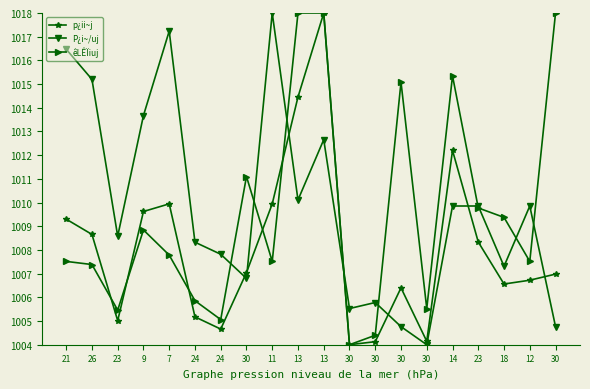

Reading right to left, what are all the values shown in this chart?

p¿ii~j: 30=1007.0	12=1006.7	18=1006.6	23=1008.3	14=1012.2	30=1004.1	30=1006.4	30=1004.1	30=1004.0	13=1018.0	13=1014.5	11=1009.9	30=1007.0	24=1004.7	24=1005.2	7=1009.9	9=1009.6	23=1005.0	26=1008.7	21=1009.3
P¿i~/uj: 30=1004.8	12=1009.9	18=1007.3	23=1009.9	14=1009.9	30=1004.0	30=1004.8	30=1005.8	30=1005.5	13=1012.7	13=1010.1	11=1018.0	30=1006.8	24=1007.8	24=1008.3	7=1017.2	9=1013.7	23=1008.6	26=1015.2	21=1016.5
êLÊÏiuj: 30=1018.0	12=1007.5	18=1009.4	23=1009.8	14=1015.3	30=1005.5	30=1015.1	30=1004.4	30=1004.0	13=1018.0	13=1018.0	11=1007.5	30=1011.1	24=1005.1	24=1005.9	7=1007.8	9=1008.8	23=1005.5	26=1007.4	21=1007.5